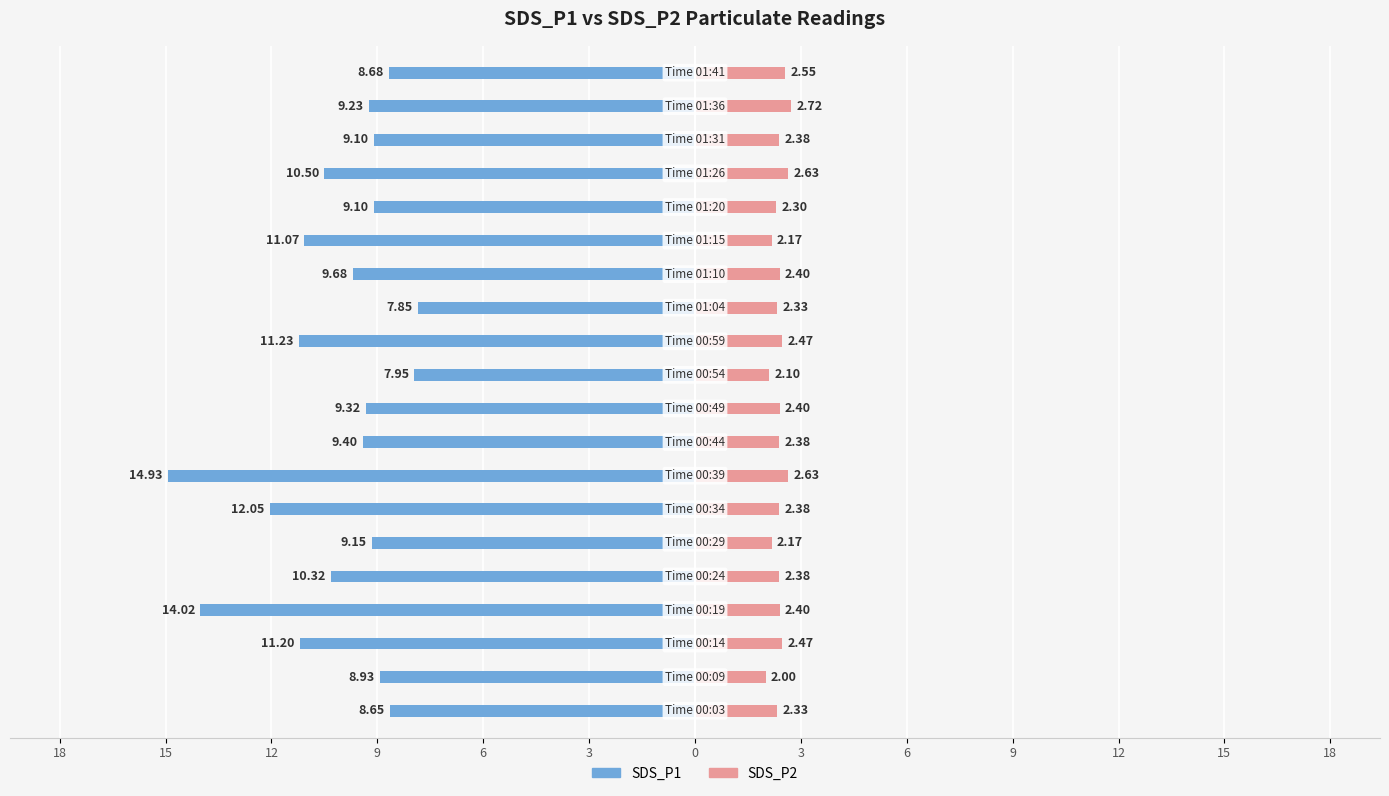

Between 6 and 18, which series saw the biggest shift?

SDS_P2